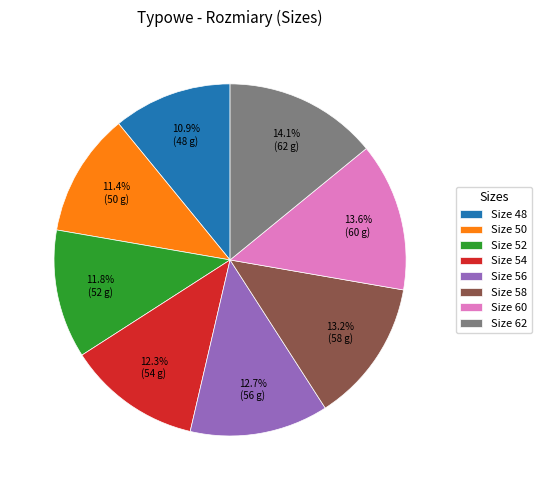

Combined, what portion of the pie is Size 50 and Size 52?

23.2%